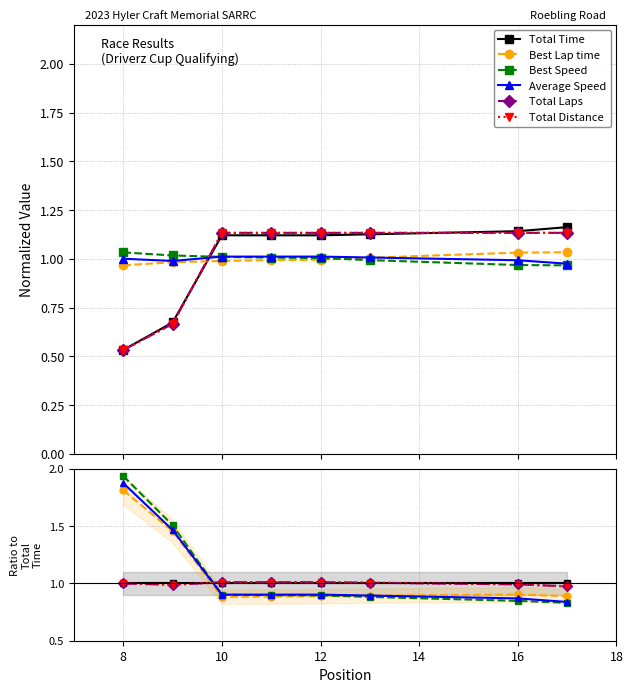

How many lines are shown in the chart?

6